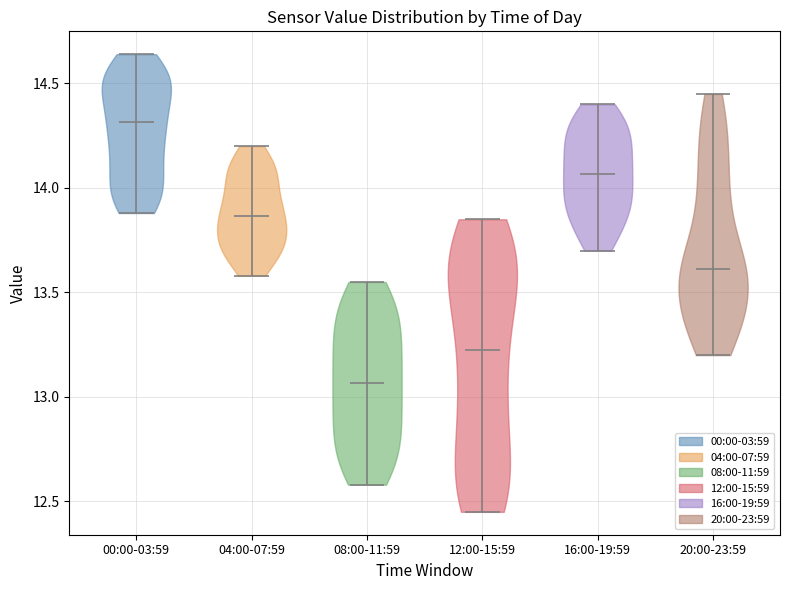

Reading left to right, read every violin against the y-axis: where its median line is, and the lowest and highest points it reaches. The values are not printed on the chart, so give them approximately, as read against the axis.

00:00-03:59: median line 14.30, lowest point 13.90, highest point 14.65
04:00-07:59: median line 13.85, lowest point 13.60, highest point 14.20
08:00-11:59: median line 13.05, lowest point 12.60, highest point 13.55
12:00-15:59: median line 13.25, lowest point 12.45, highest point 13.85
16:00-19:59: median line 14.05, lowest point 13.70, highest point 14.40
20:00-23:59: median line 13.60, lowest point 13.20, highest point 14.45